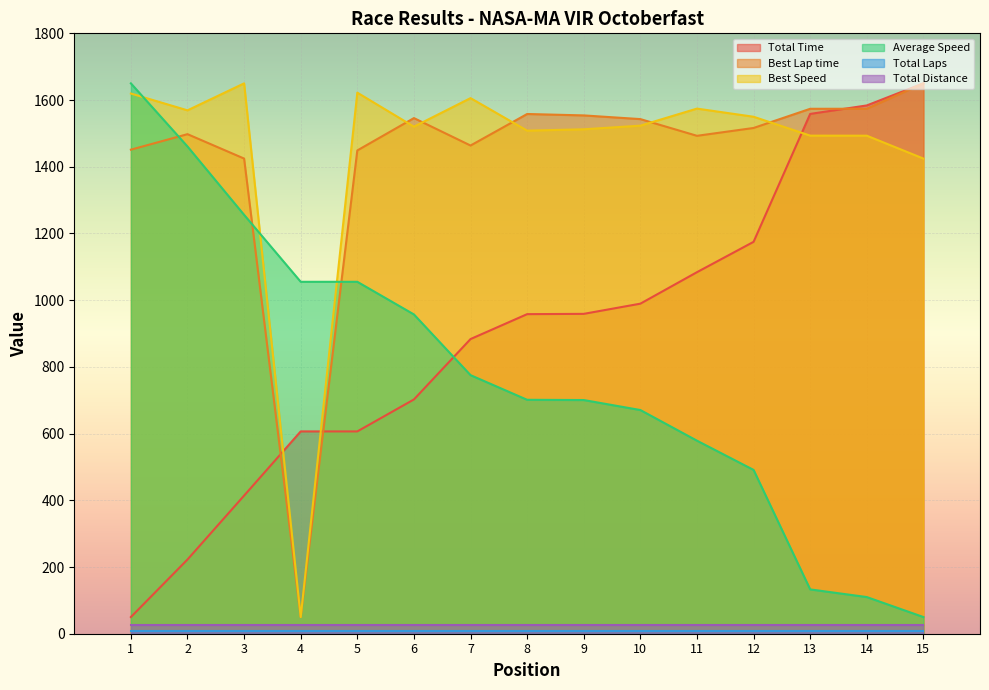

Which series ends up on top after the final intersection of Average Speed and Total Time?

Total Time